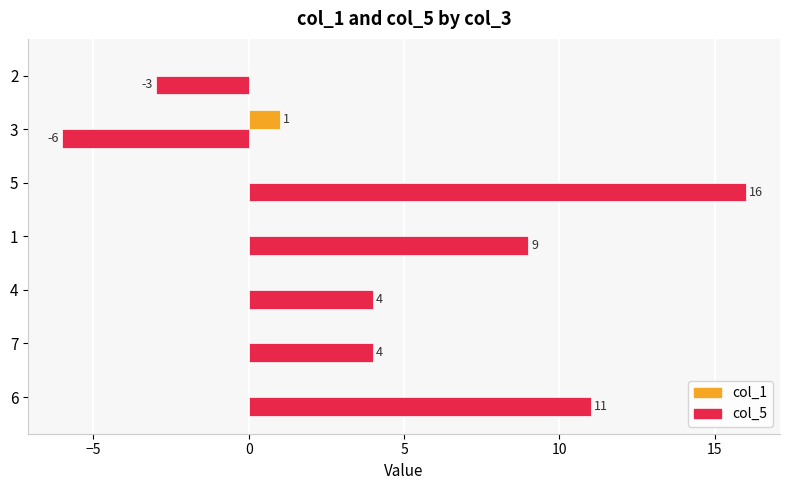

True or false: col_5 has a value of -2 at 2.

False